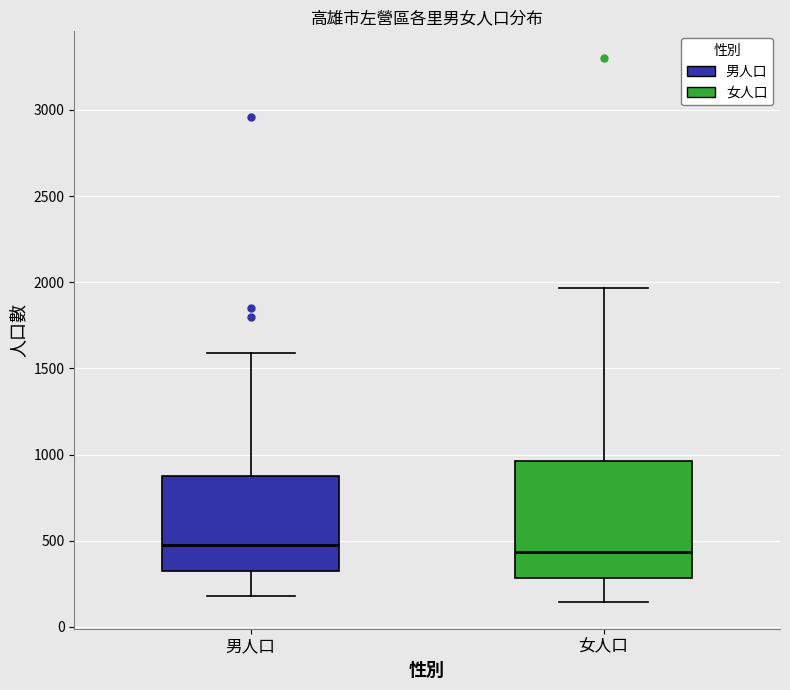

Reading left to right, read every box against the y-axis: the position of its median line, the range the box covers, and the ends of its whiskers. The values are not printed on the chart, so give them approximately, as read against the axis.

男人口: median 500, box 300 to 850, whiskers 200 to 1600
女人口: median 450, box 300 to 950, whiskers 150 to 1950